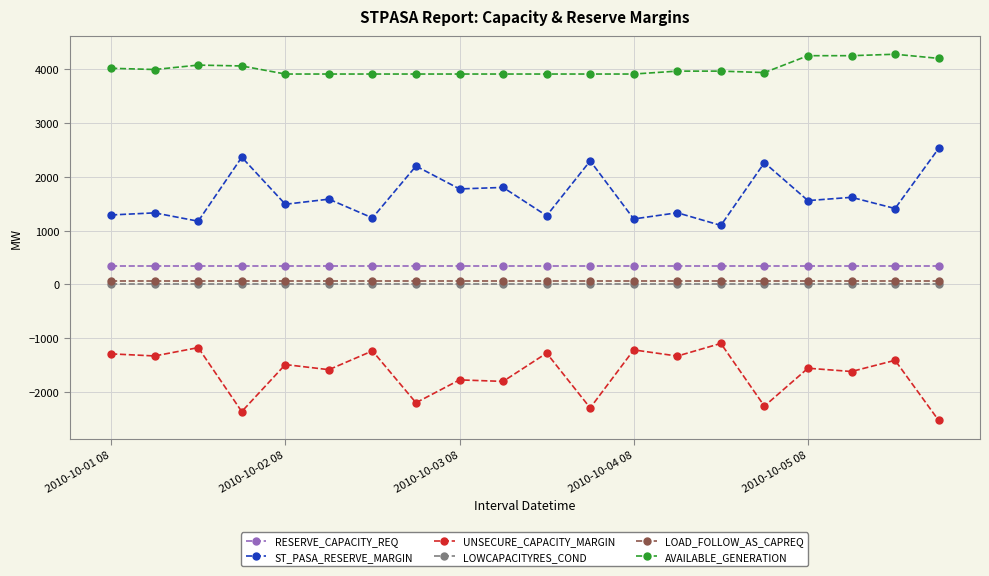

True or false: ST_PASA_RESERVE_MARGIN has more than 0 interior local peaks.

True